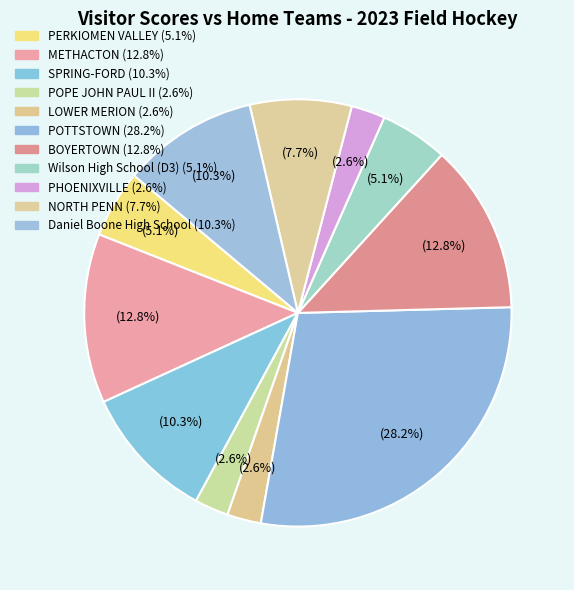

Count the number of slices in the pie.

11